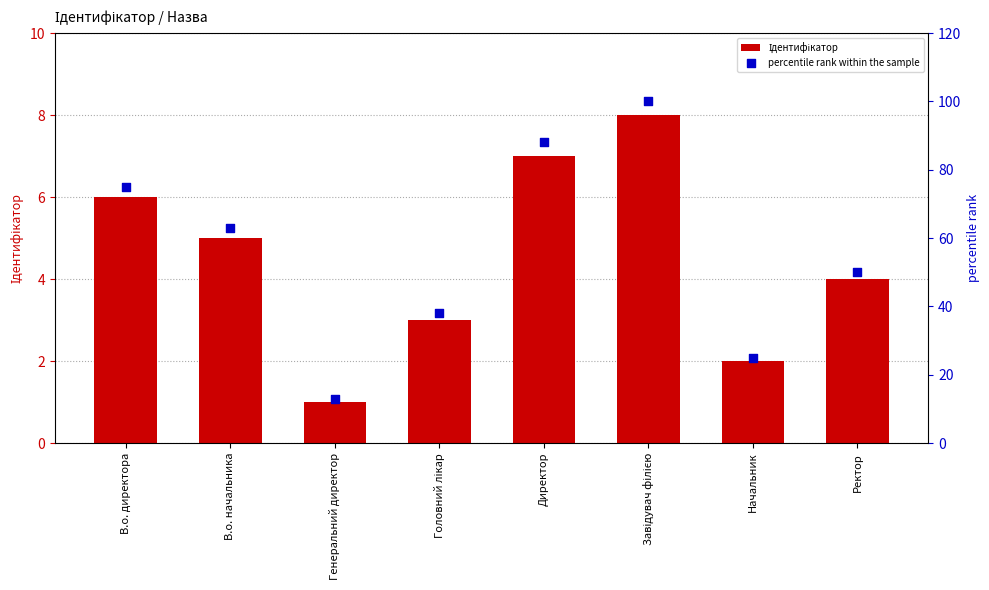

What are all the series names shown in the legend?

Ідентифікатор, percentile rank within the sample